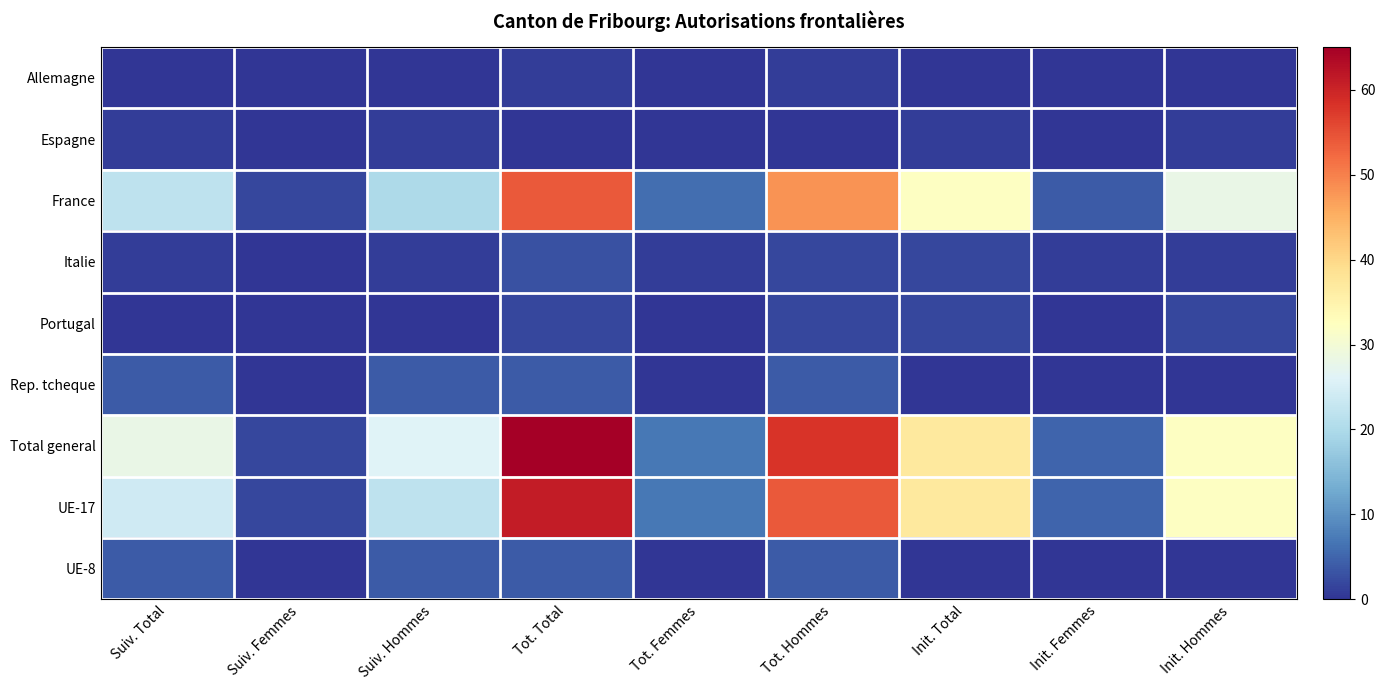

Reading left to right, transcribe all the data shown in this chart.

Allemagne: Suiv. Total=0	Suiv. Femmes=0	Suiv. Hommes=0	Tot. Total=1	Tot. Femmes=0	Tot. Hommes=1	Init. Total=0	Init. Femmes=0	Init. Hommes=0
Espagne: Suiv. Total=1	Suiv. Femmes=0	Suiv. Hommes=1	Tot. Total=0	Tot. Femmes=0	Tot. Hommes=0	Init. Total=1	Init. Femmes=0	Init. Hommes=1
France: Suiv. Total=22	Suiv. Femmes=2	Suiv. Hommes=20	Tot. Total=54	Tot. Femmes=6	Tot. Hommes=48	Init. Total=32	Init. Femmes=4	Init. Hommes=28
Italie: Suiv. Total=1	Suiv. Femmes=0	Suiv. Hommes=1	Tot. Total=3	Tot. Femmes=1	Tot. Hommes=2	Init. Total=2	Init. Femmes=1	Init. Hommes=1
Portugal: Suiv. Total=0	Suiv. Femmes=0	Suiv. Hommes=0	Tot. Total=2	Tot. Femmes=0	Tot. Hommes=2	Init. Total=2	Init. Femmes=0	Init. Hommes=2
Rep. tcheque: Suiv. Total=4	Suiv. Femmes=0	Suiv. Hommes=4	Tot. Total=4	Tot. Femmes=0	Tot. Hommes=4	Init. Total=0	Init. Femmes=0	Init. Hommes=0
Total general: Suiv. Total=28	Suiv. Femmes=2	Suiv. Hommes=26	Tot. Total=65	Tot. Femmes=7	Tot. Hommes=58	Init. Total=37	Init. Femmes=5	Init. Hommes=32
UE-17: Suiv. Total=24	Suiv. Femmes=2	Suiv. Hommes=22	Tot. Total=61	Tot. Femmes=7	Tot. Hommes=54	Init. Total=37	Init. Femmes=5	Init. Hommes=32
UE-8: Suiv. Total=4	Suiv. Femmes=0	Suiv. Hommes=4	Tot. Total=4	Tot. Femmes=0	Tot. Hommes=4	Init. Total=0	Init. Femmes=0	Init. Hommes=0